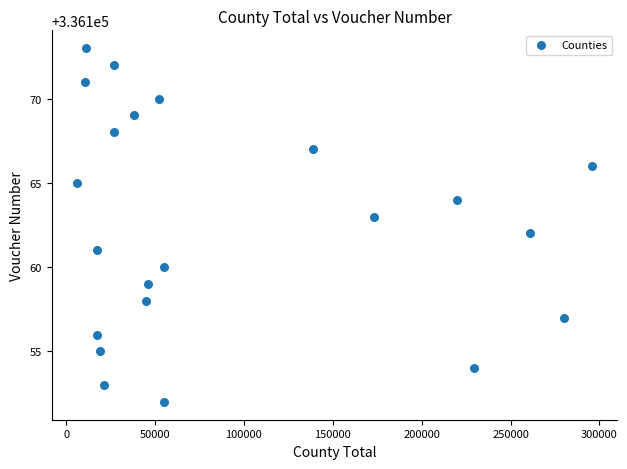

What is the range of X values (max minus min)?

289267